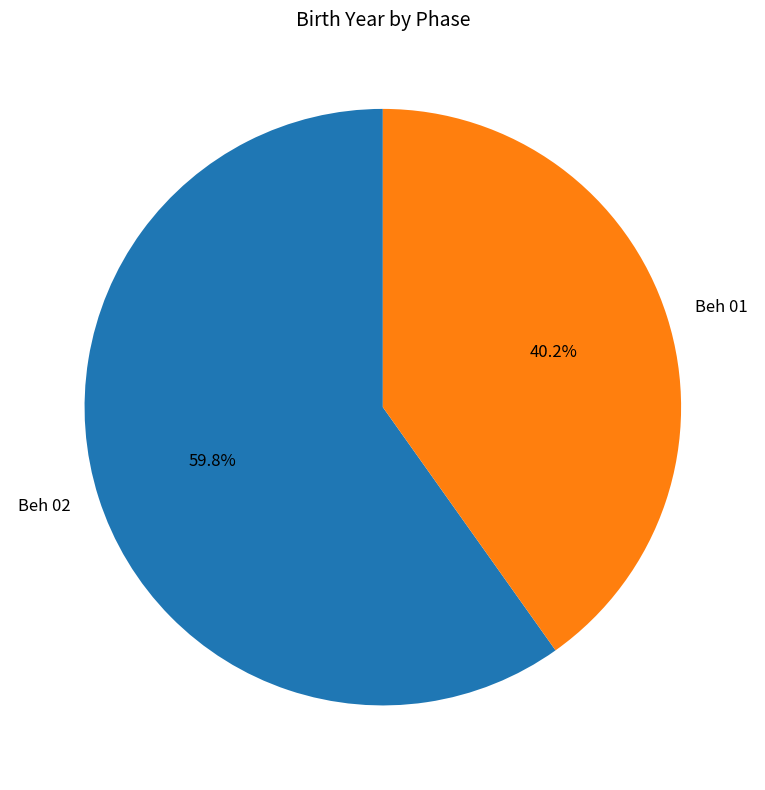

Is it true that Beh 02 is 53% of the pie?

False